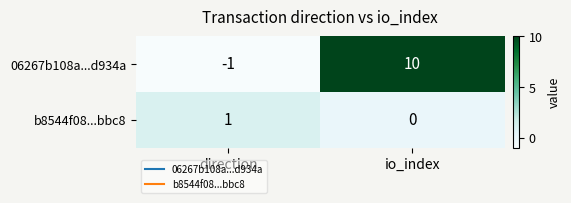

True or false: b8544f08...bbc8 has a value of 1 at direction.

True